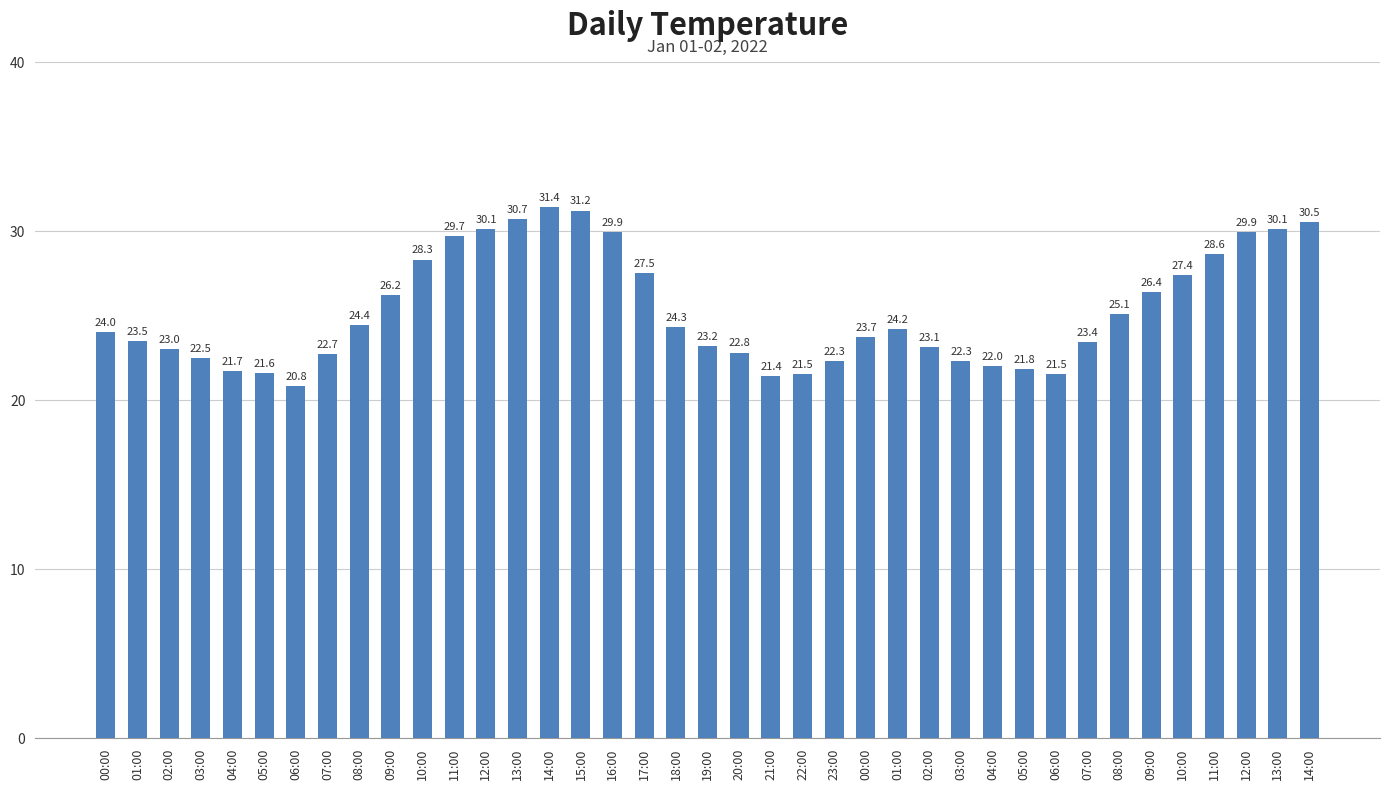

Are the bars grouped side by side (vs. stacked)?

No